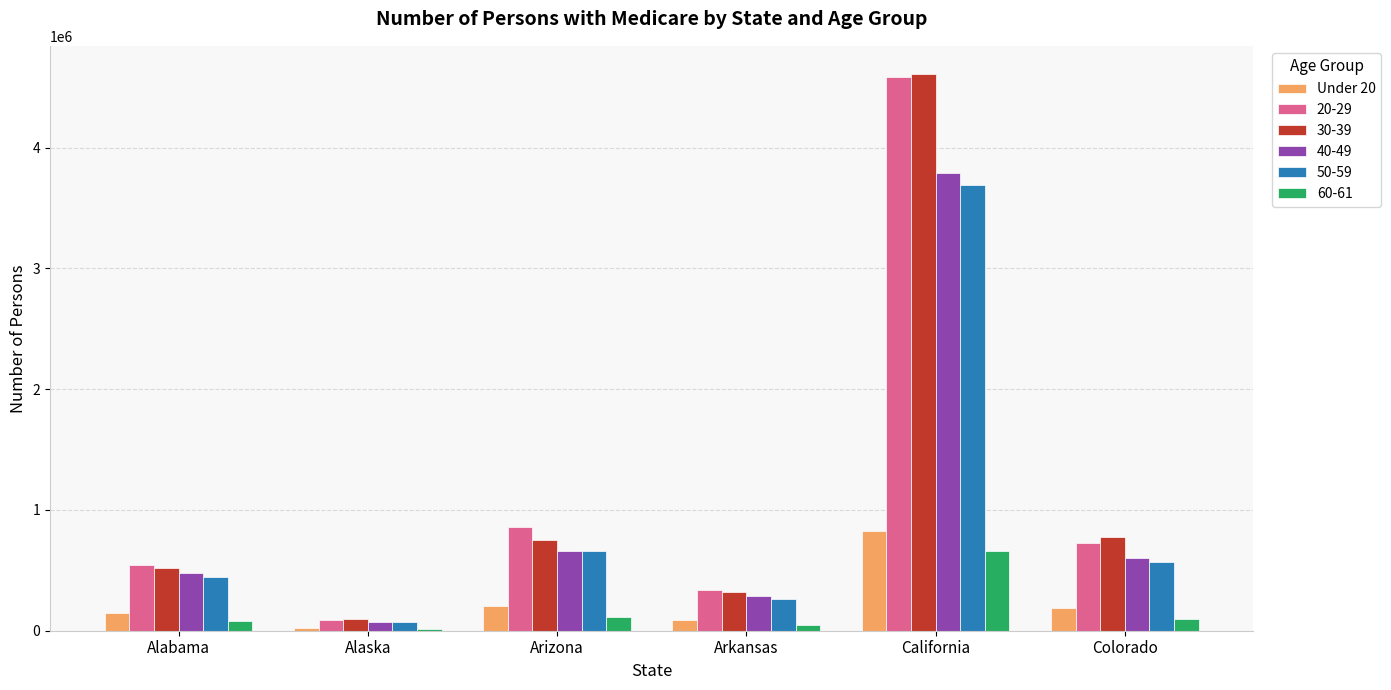

Which category has the highest value across all series?

California